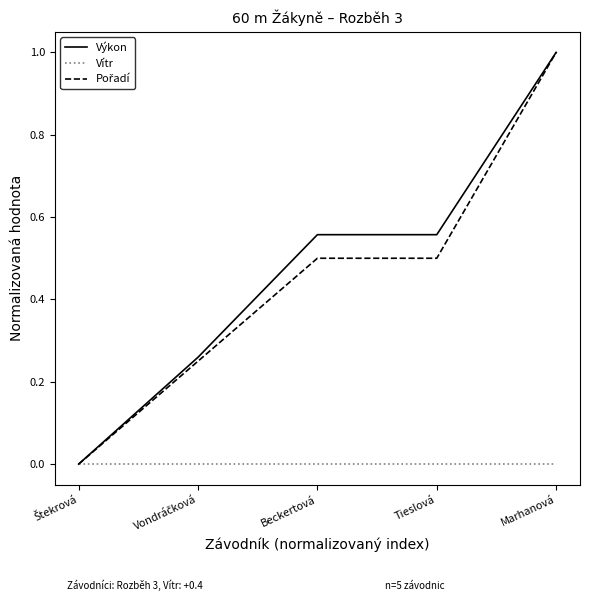

Is this an area chart (filled region under the line)?

No